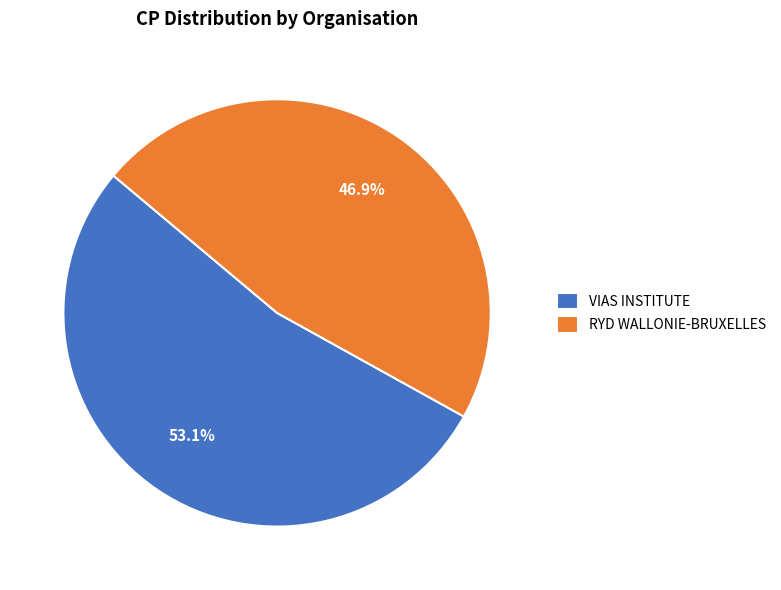

What is the majority slice?

VIAS INSTITUTE